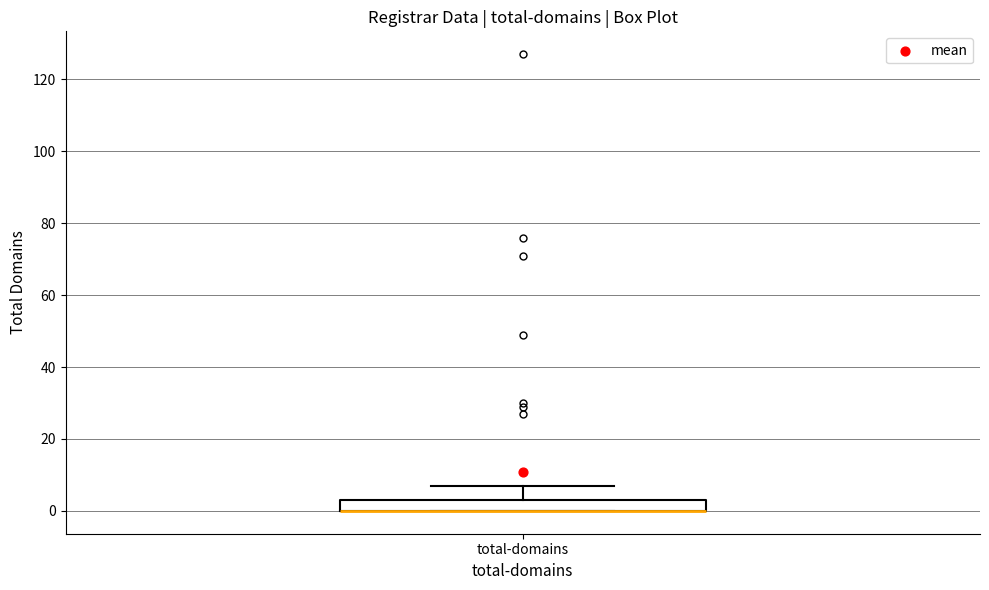

Where does the upper whisker of the box for total-domains end on the y-axis? The values are not printed on the chart, so give them approximately, as read against the axis.

8